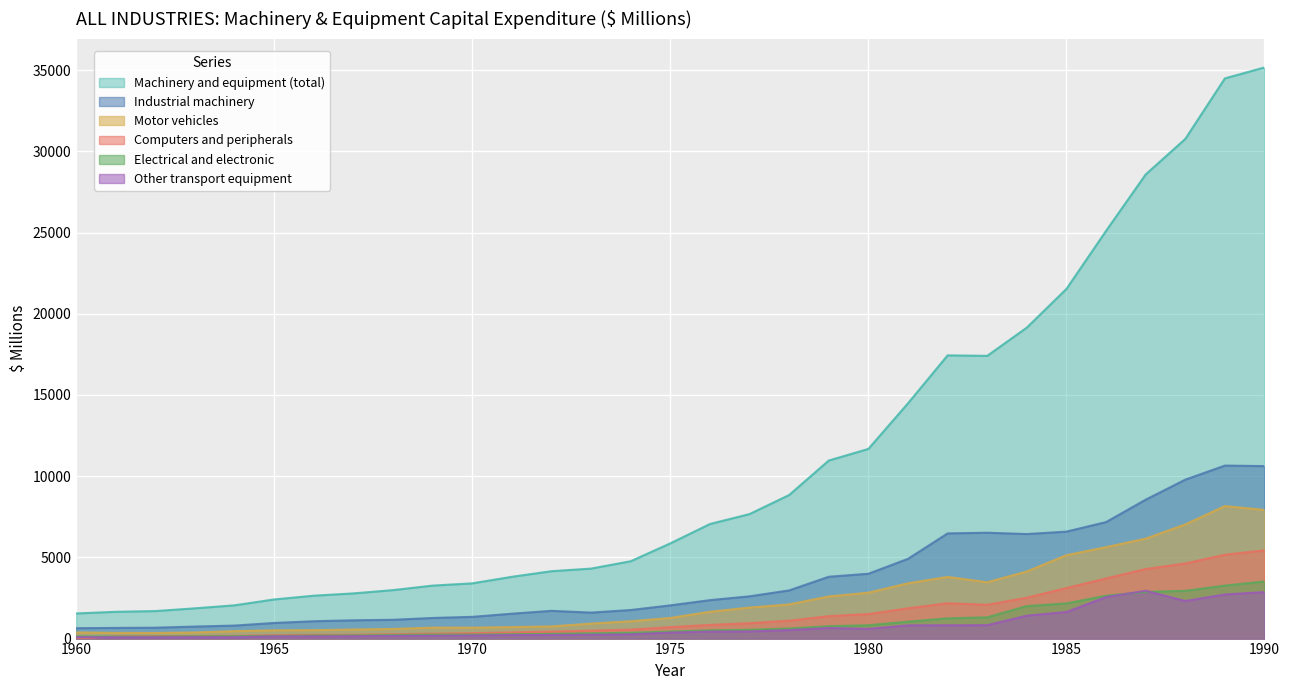

Reading left to right, extract all data points from this chart.

Computers and peripherals: 1960=0	1961=138	1962=147	1963=155	1964=173	1965=208	1966=228	1967=238	1968=264	1969=306	1970=332	1971=379	1972=431	1973=489	1974=551	1975=706	1976=843	1977=947	1978=1104	1979=1383	1980=1511	1981=1866	1982=2176	1983=2083	1984=2519	1985=3112	1986=3703	1987=4283	1988=4625	1989=5165	1990=5433
Electrical and electronic: 1960=129	1961=126	1962=125	1963=142	1964=152	1965=165	1966=189	1967=196	1968=220	1969=247	1970=248	1971=271	1972=290	1973=324	1974=358	1975=434	1976=508	1977=540	1978=623	1979=762	1980=821	1981=1042	1982=1246	1983=1310	1984=2001	1985=2166	1986=2642	1987=2874	1988=2940	1989=3264	1990=3514
Industrial machinery: 1960=640	1961=657	1962=671	1963=741	1964=801	1965=963	1966=1068	1967=1126	1968=1157	1969=1269	1970=1338	1971=1532	1972=1708	1973=1600	1974=1759	1975=2045	1976=2367	1977=2602	1978=2967	1979=3807	1980=3992	1981=4911	1982=6476	1983=6518	1984=6435	1985=6586	1986=7173	1987=8552	1988=9786	1989=10651	1990=10619
Motor vehicles: 1960=378	1961=353	1962=348	1963=376	1964=458	1965=510	1966=519	1967=559	1968=591	1969=676	1970=672	1971=708	1972=750	1973=923	1974=1068	1975=1270	1976=1652	1977=1910	1978=2105	1979=2596	1980=2826	1981=3406	1982=3796	1983=3468	1984=4133	1985=5135	1986=5630	1987=6155	1988=7028	1989=8158	1990=7921
Other transport equipment: 1960=88	1961=81	1962=82	1963=89	1964=87	1965=136	1966=136	1967=148	1968=163	1969=170	1970=191	1971=215	1972=221	1973=236	1974=262	1975=367	1976=431	1977=440	1978=522	1979=652	1980=599	1981=815	1982=820	1983=827	1984=1412	1985=1637	1986=2556	1987=2945	1988=2314	1989=2718	1990=2863
Machinery and equipment (total): 1960=1547	1961=1649	1962=1694	1963=1863	1964=2049	1965=2411	1966=2641	1967=2782	1968=2985	1969=3262	1970=3401	1971=3804	1972=4149	1973=4310	1974=4762	1975=5864	1976=7054	1977=7667	1978=8840	1979=10963	1980=11678	1981=14487	1982=17437	1983=17408	1984=19147	1985=21529	1986=25101	1987=28576	1988=30763	1989=34490	1990=35163